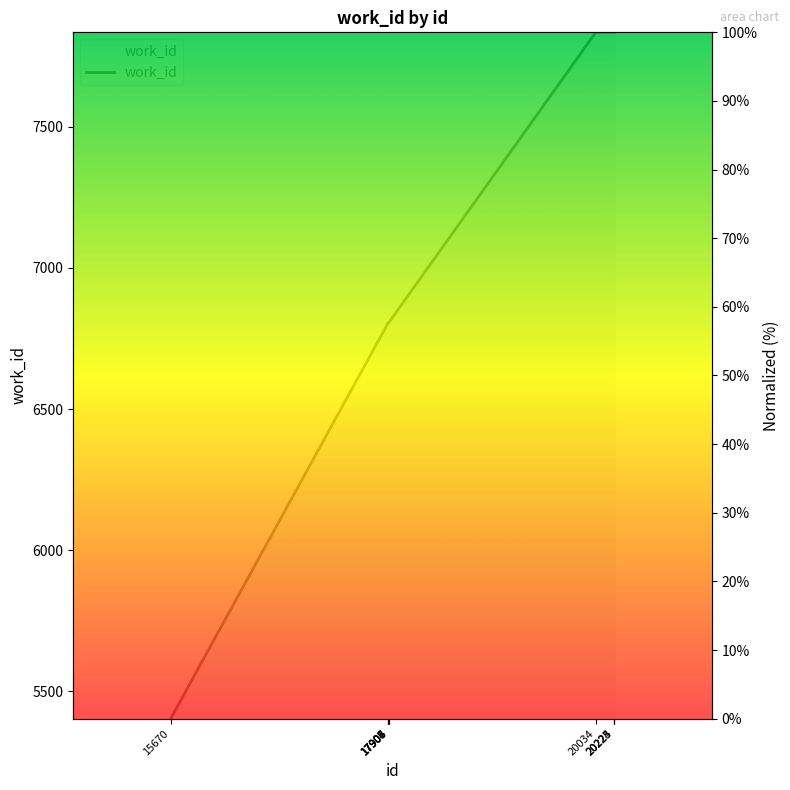

What is the change in value from 15670 to 17908?

+57.7